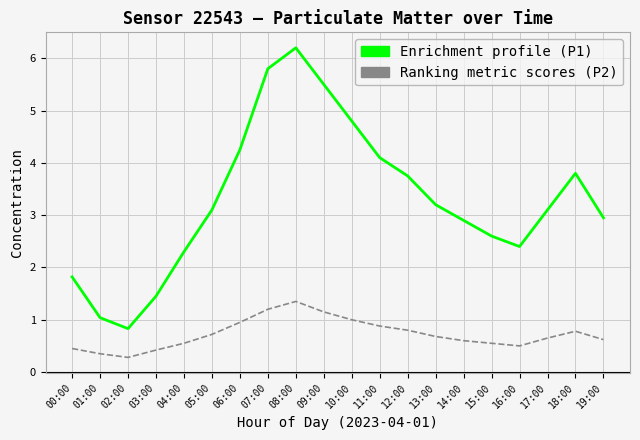

Which series has the largest total across all categories?

Enrichment profile (P1)